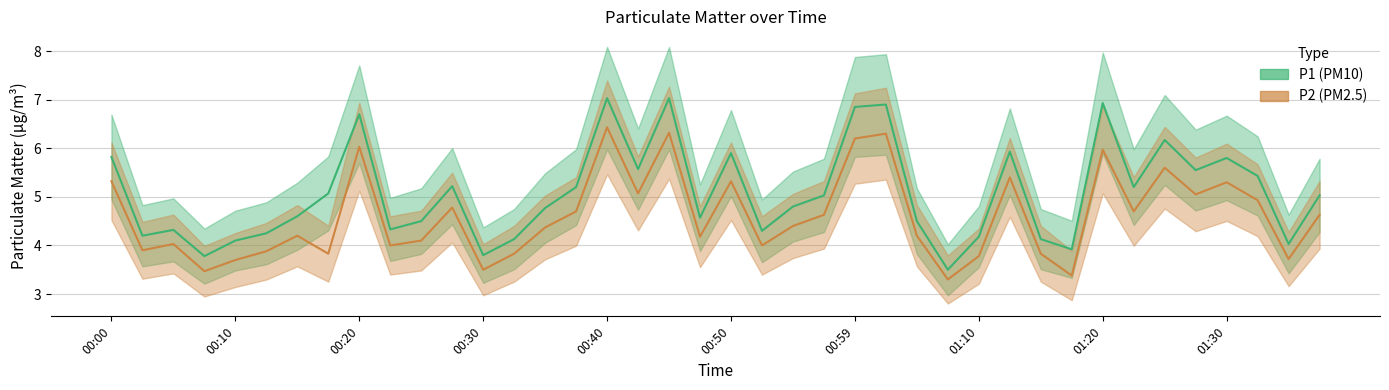

At how many categories does at least one series exceed 6?

7